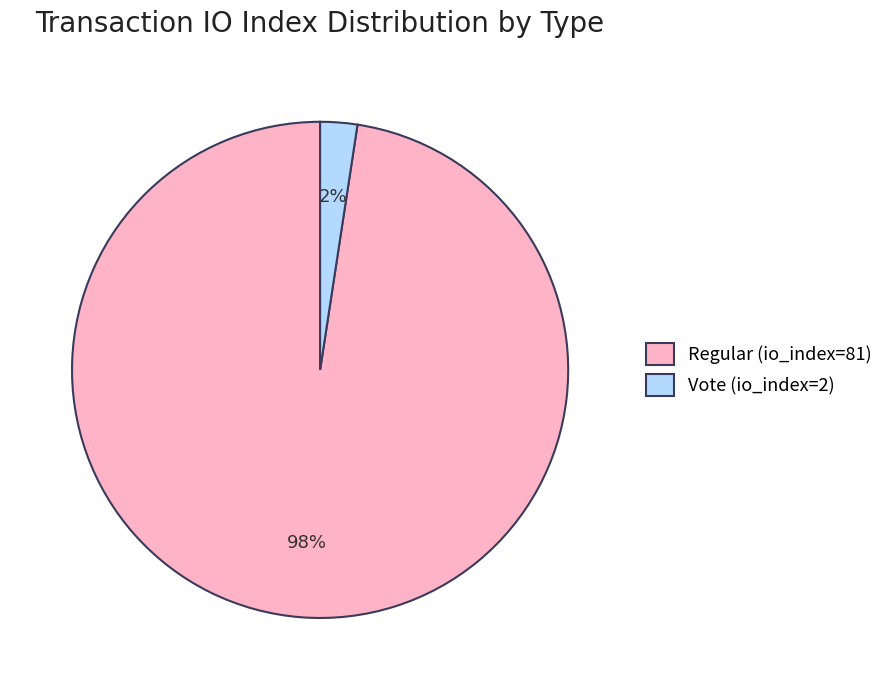

To the nearest percent, what portion does Vote (io_index=2) represent?

2%